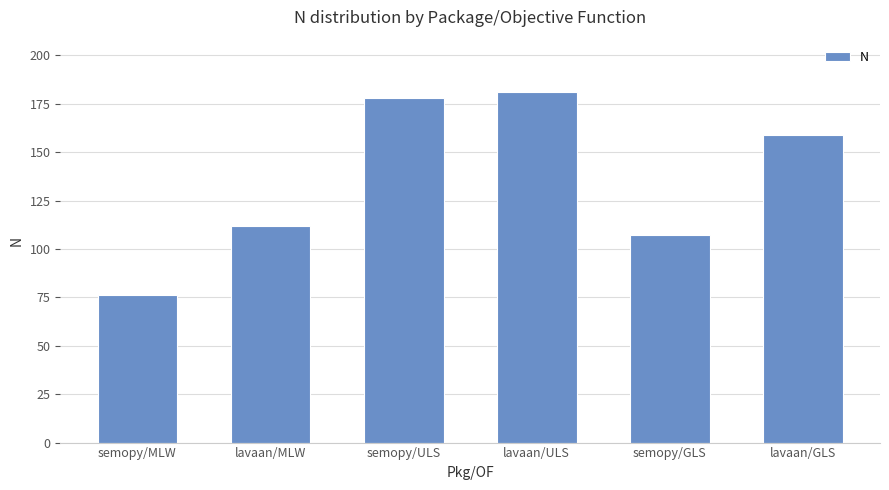

What is the value of the 3rd bar from the left?

178